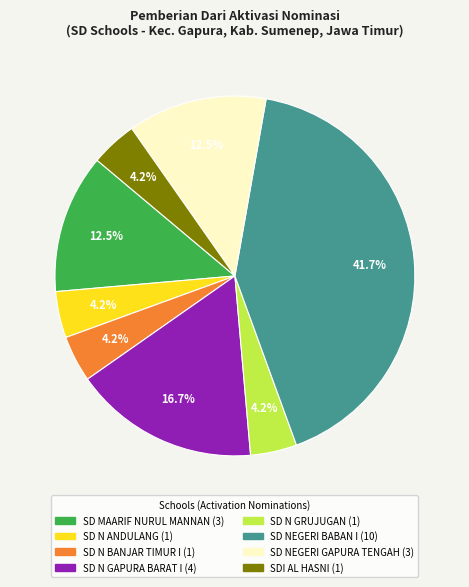

Is there a majority slice in this chart?

No